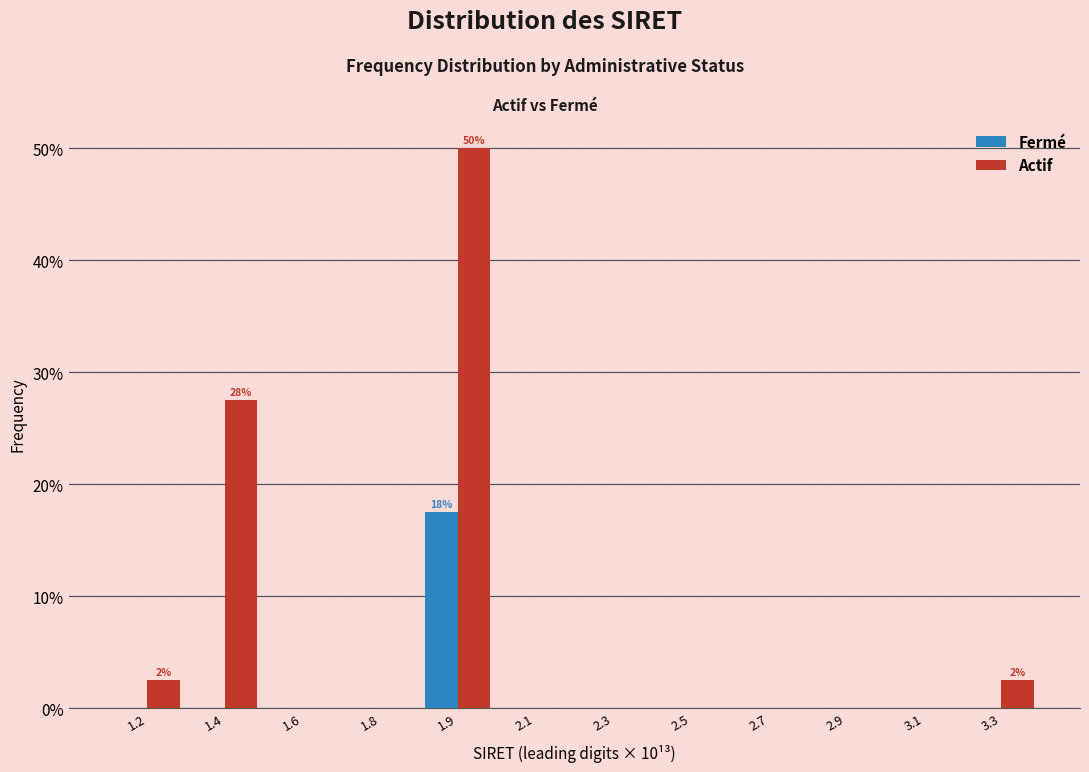

Reading left to right, transcribe all the data shown in this chart.

Fermé: 1.2=0.0	1.4=0.0	1.6=0.0	1.8=0.0	1.9=17.5	2.1=0.0	2.3=0.0	2.5=0.0	2.7=0.0	2.9=0.0	3.1=0.0	3.3=0.0
Actif: 1.2=2.5	1.4=27.5	1.6=0.0	1.8=0.0	1.9=50.0	2.1=0.0	2.3=0.0	2.5=0.0	2.7=0.0	2.9=0.0	3.1=0.0	3.3=2.5